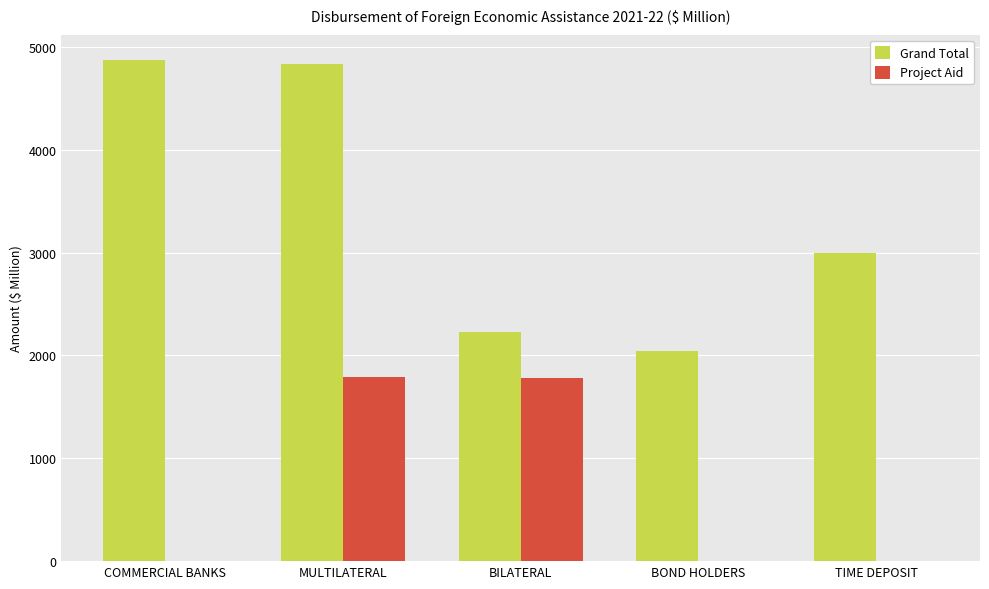

Is it true that Project Aid equals 1096.5 at BILATERAL?

False